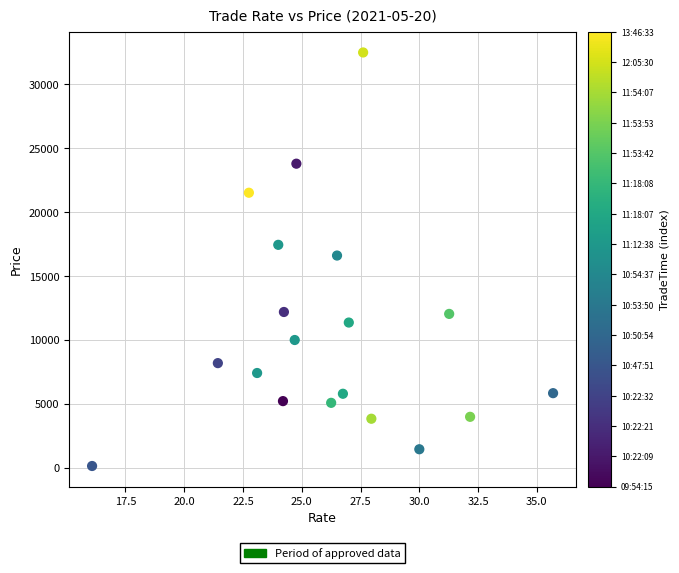

What is the range of Y values (max minus min)?

32347